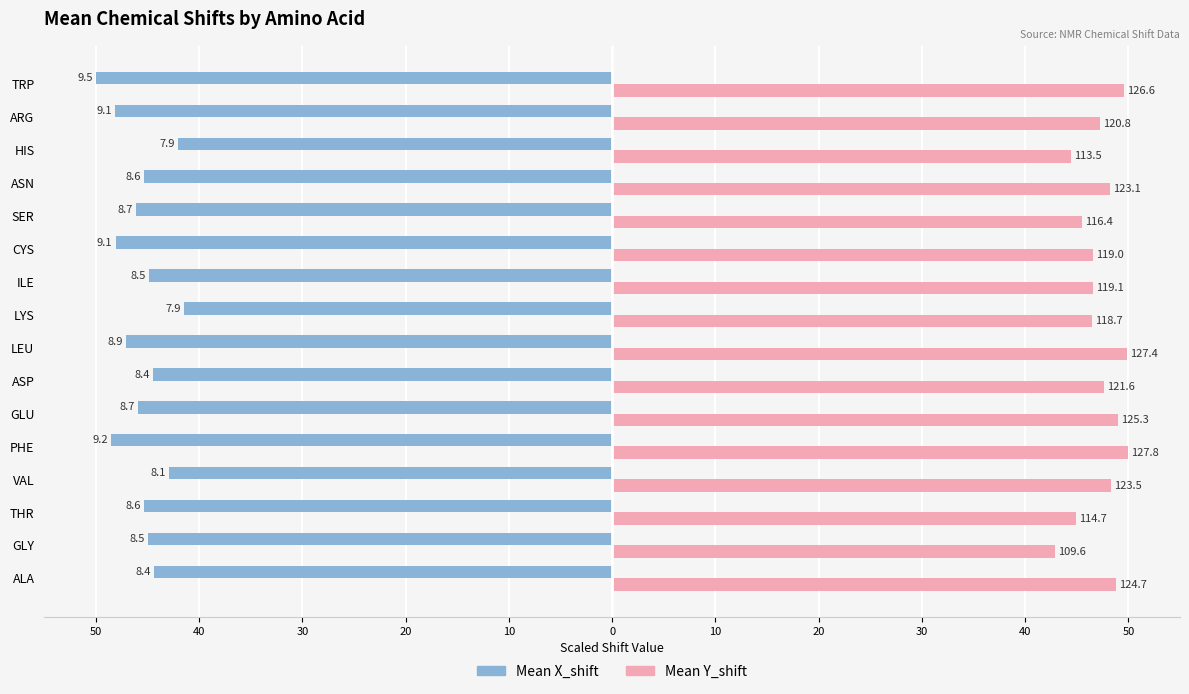

What are all the series names shown in the legend?

Mean X_shift, Mean Y_shift